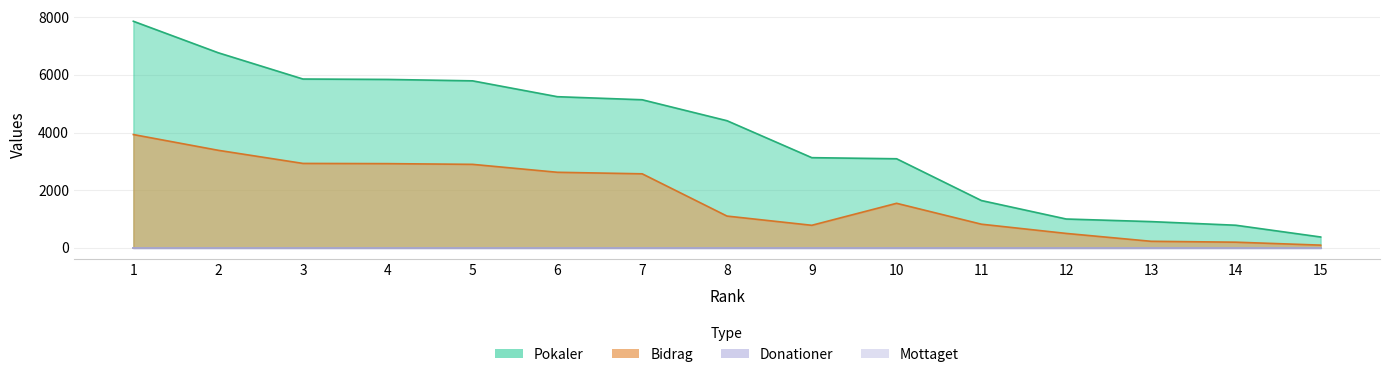

True or false: Bidrag and Pokaler cross at least once.

False